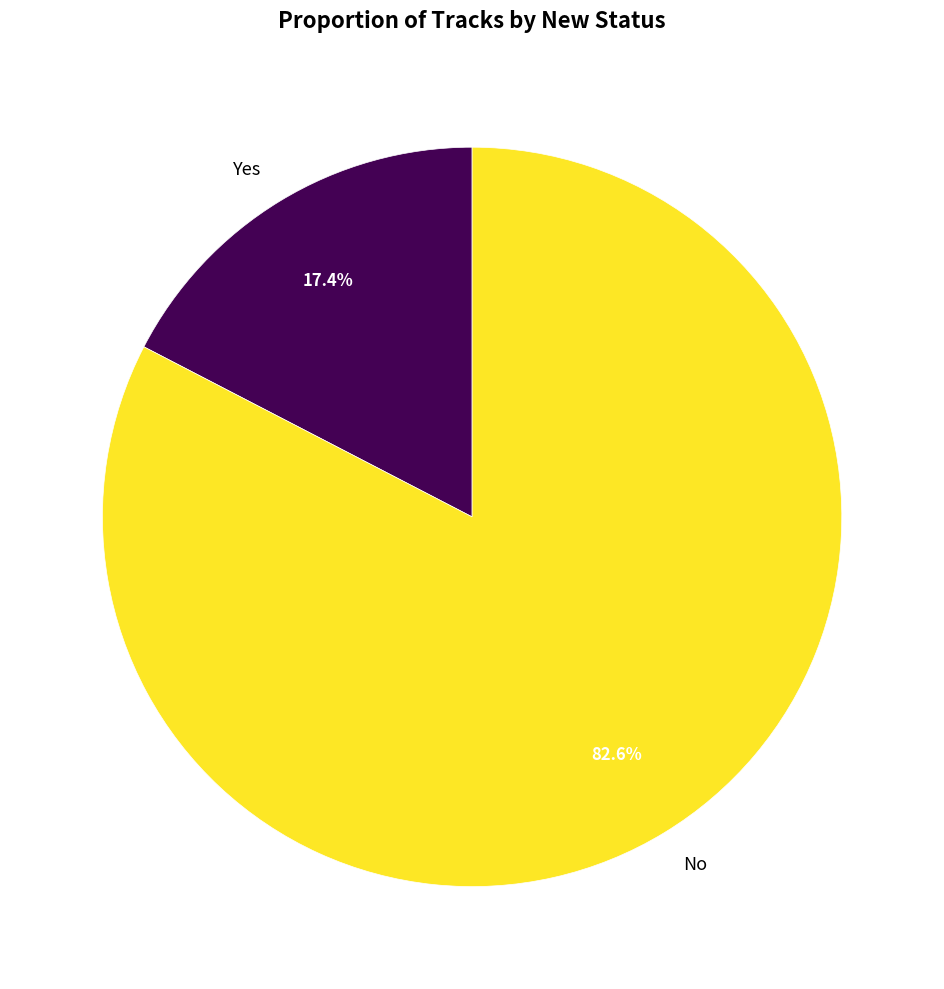

What portion of the pie excludes Yes?

82.6%